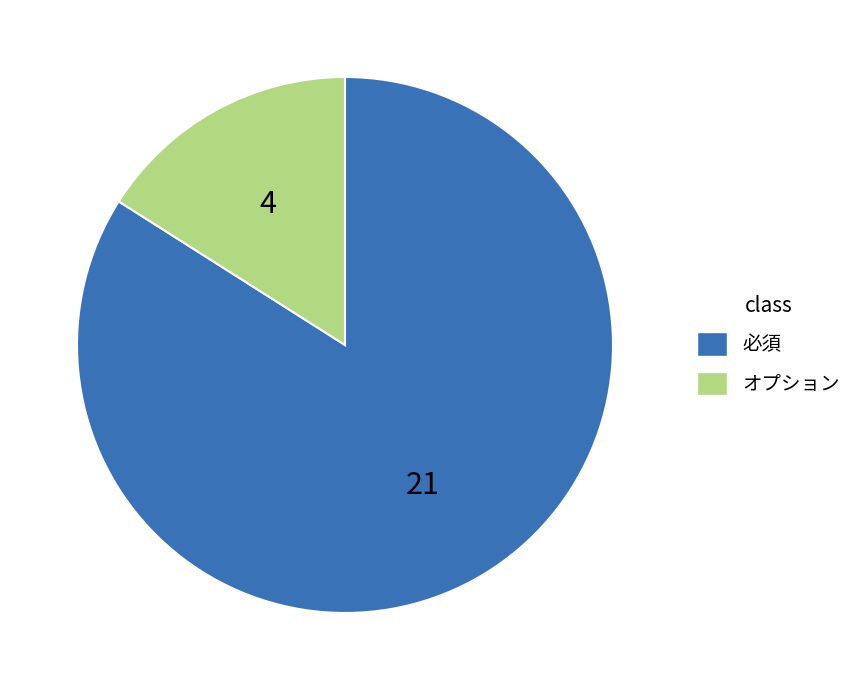

Rank the categories by value from highest to lowest.

必須, オプション